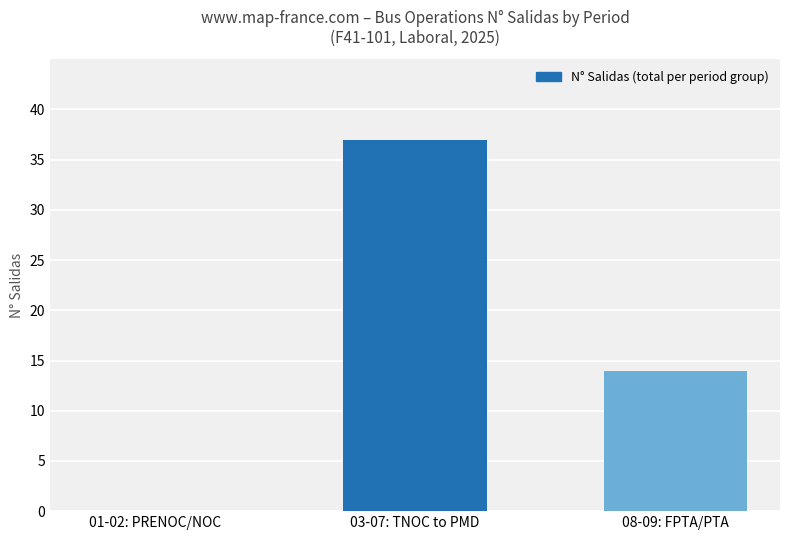

Which category has the highest value across all series?

03-07: TNOC to PMD